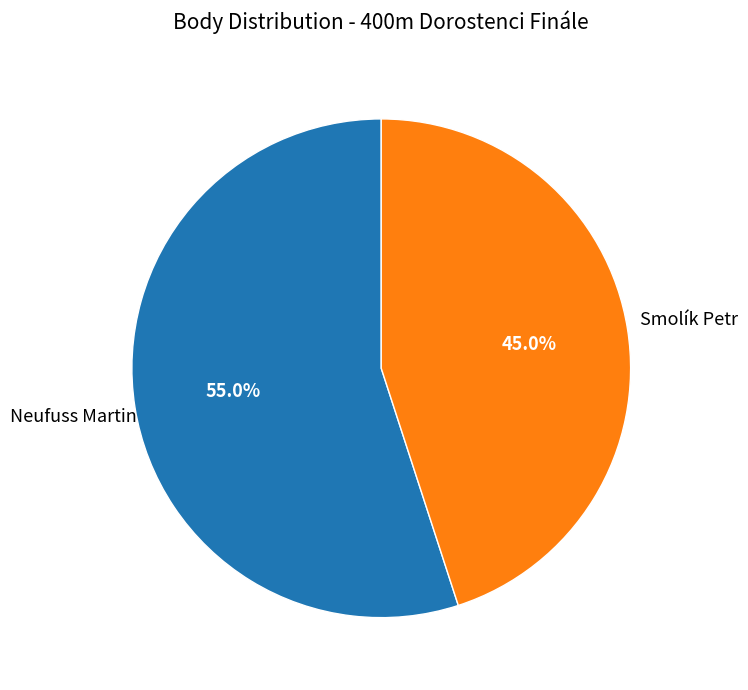

Is there any slice that represents more than half of the pie?

Yes